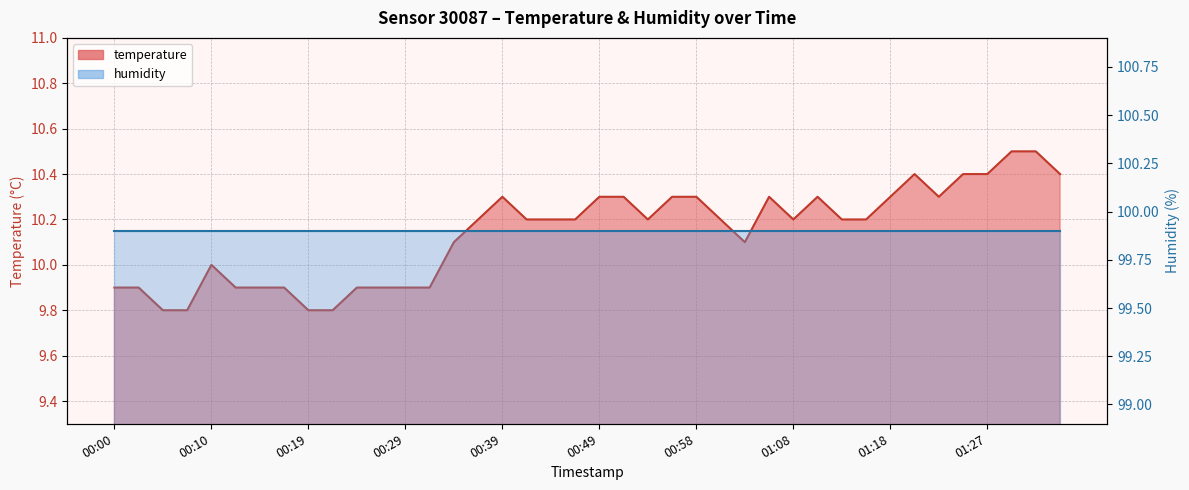

What is the value of the 32nd point from the left?

10.2